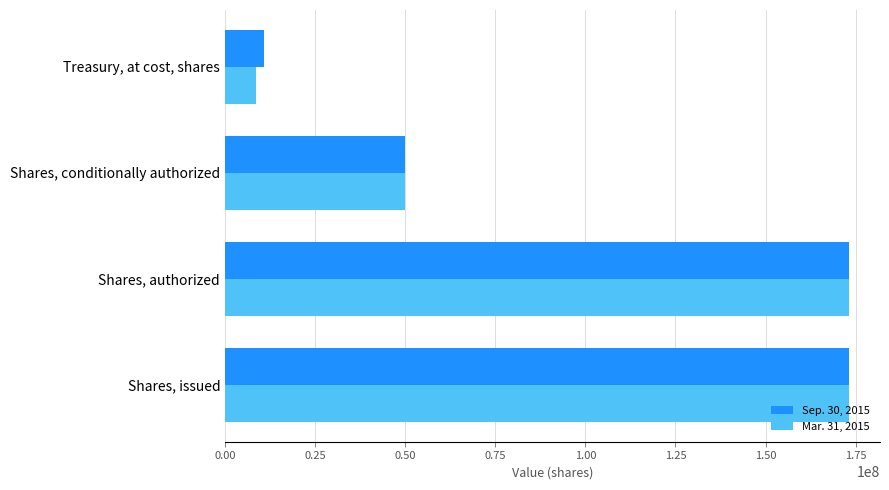

What is the average value of the Mar. 31, 2015 series?

101209250